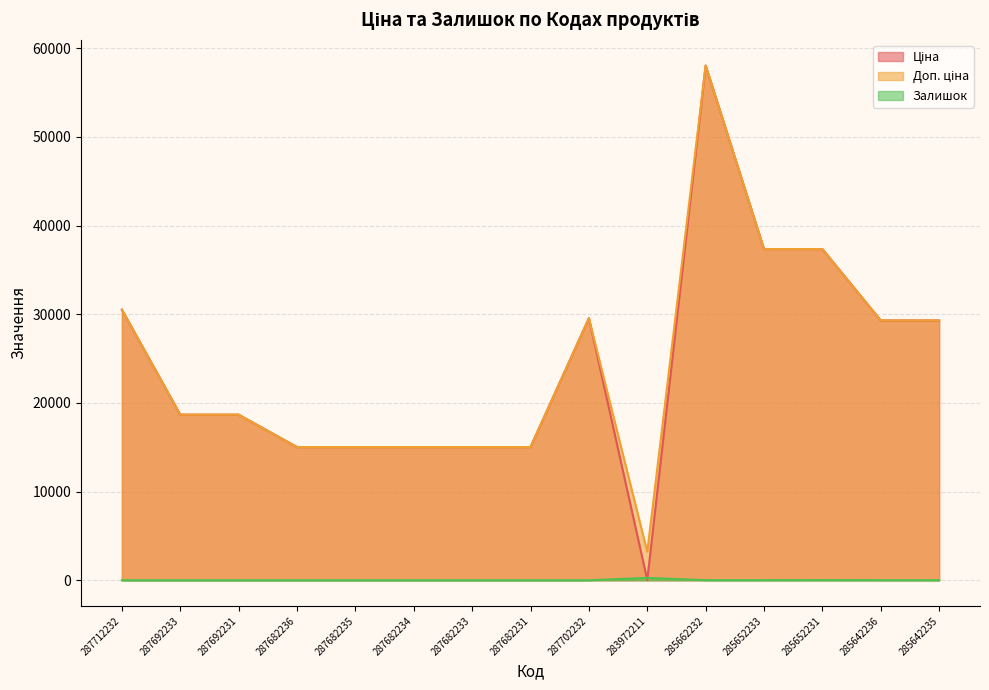

What is the average value of the Залишок series?

22.1